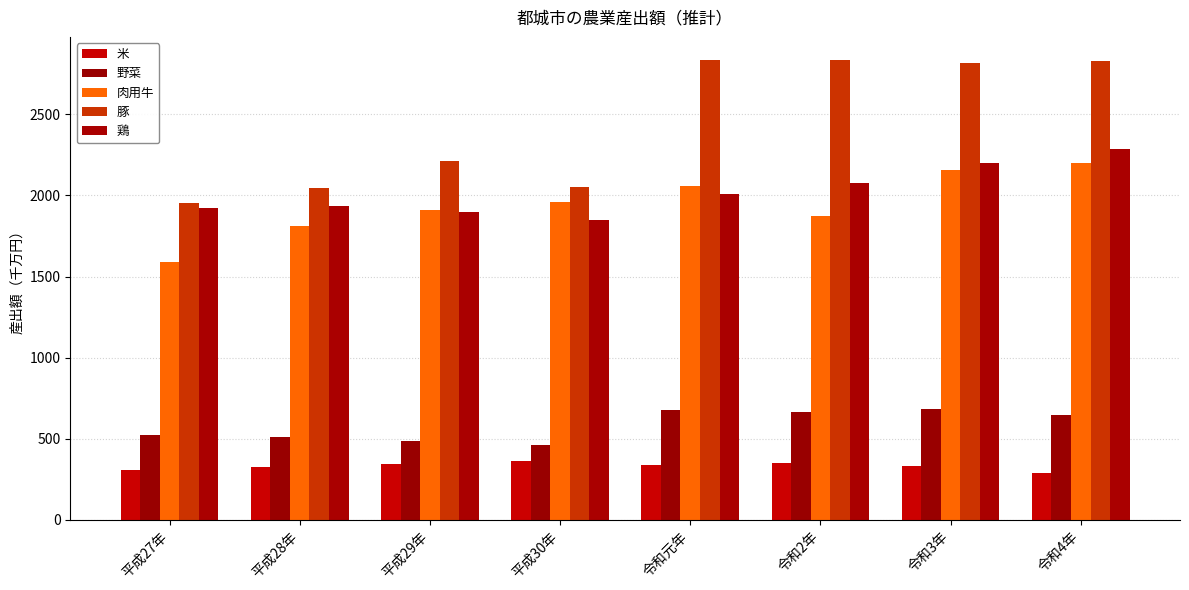

What is the label of the 8th bar from the left?

令和4年